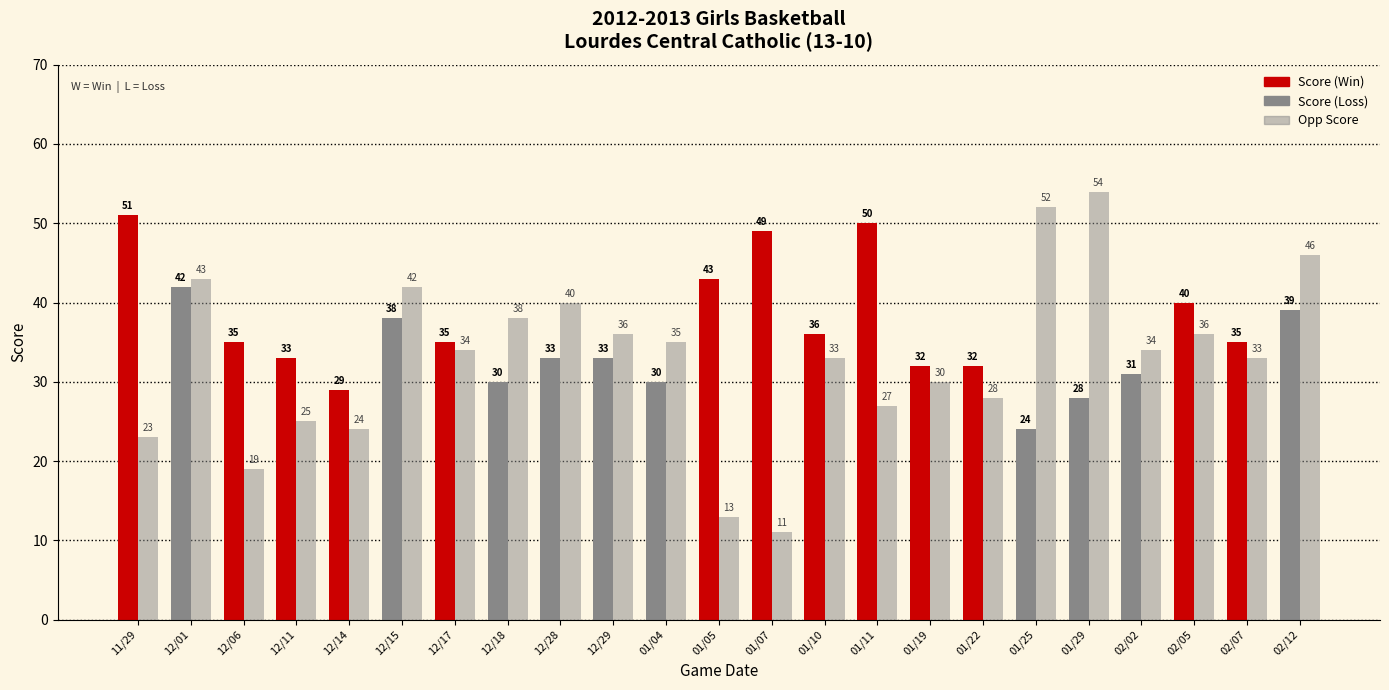

What is the difference between the highest and lowest values at 01/22?

4